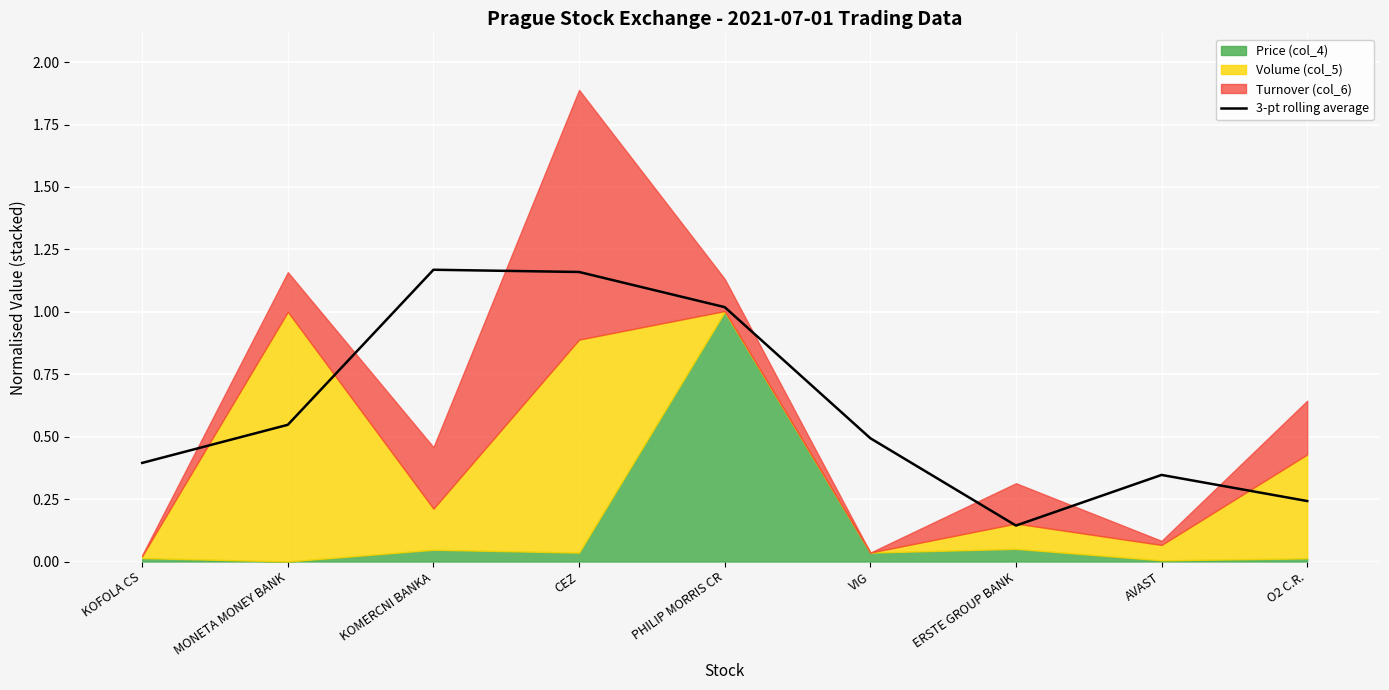

Where is 3-pt rolling average nearest to the value 0?

ERSTE GROUP BANK